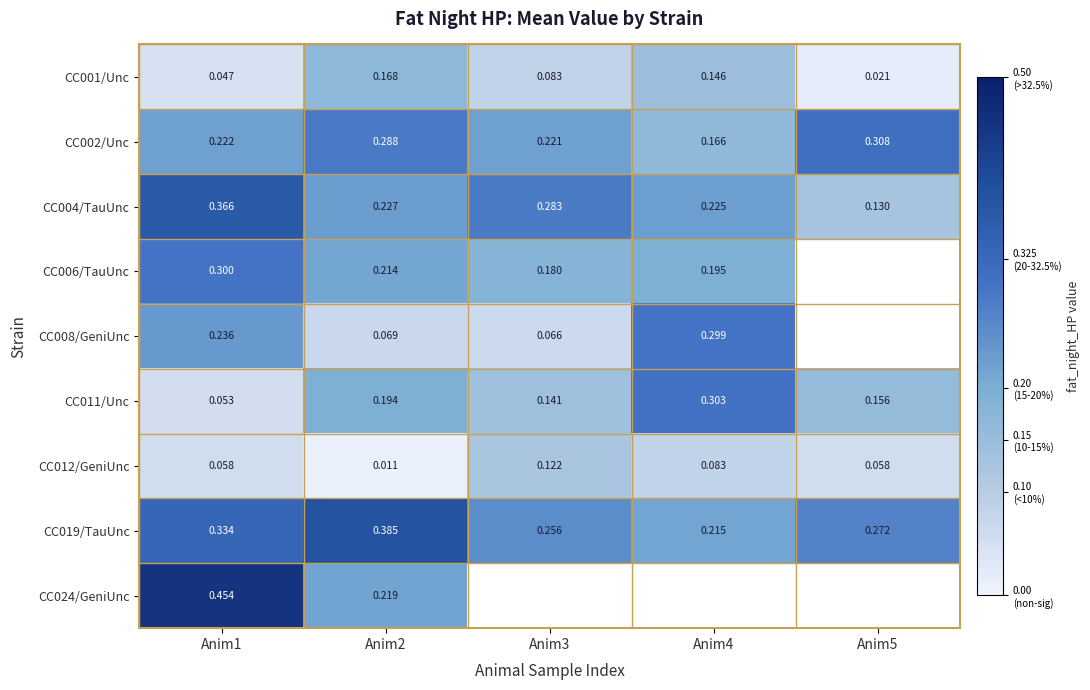

Where is CC006/TauUnc nearest to the value 0?

Anim3